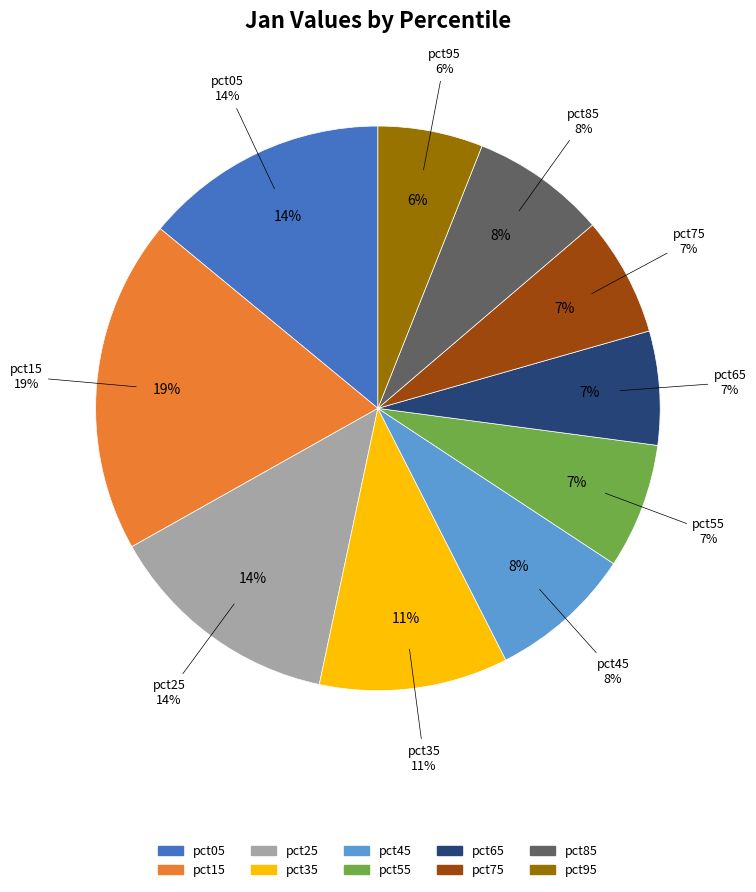

True or false: pct05 accounts for 14% of the total.

True